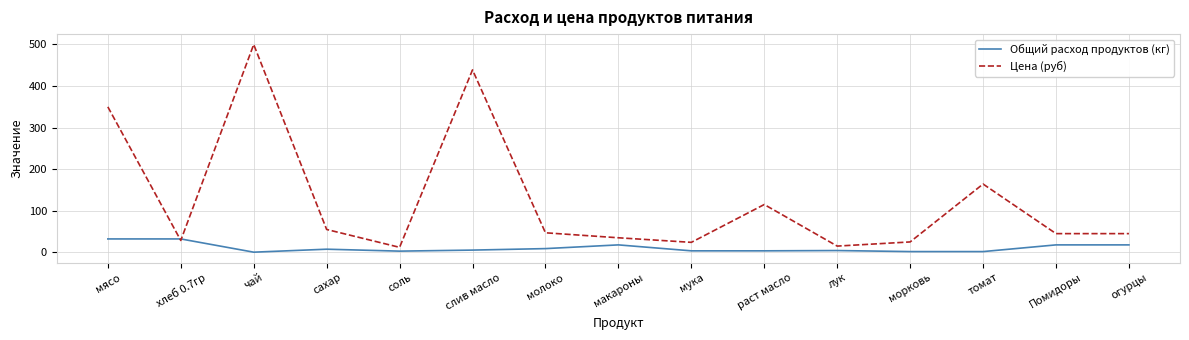

Which series has the largest range (max minus min)?

Цена (руб)